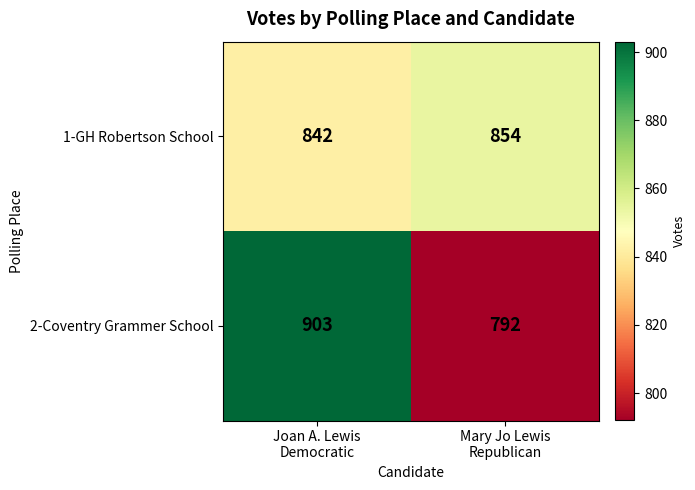

Which series has the largest range (max minus min)?

2-Coventry Grammer School